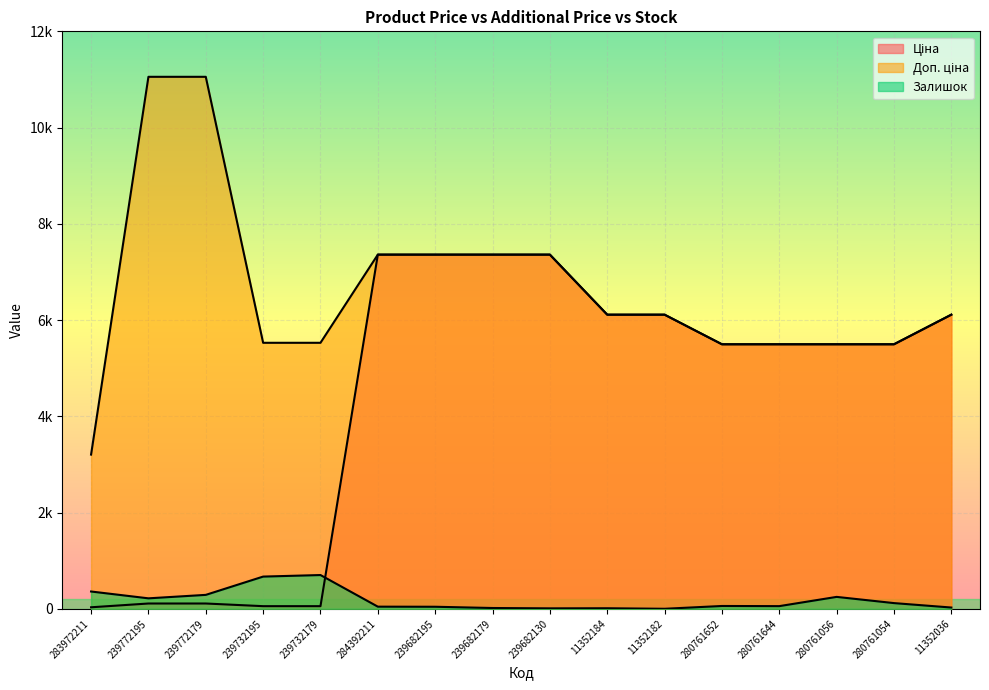

True or false: Доп. ціна has a value of 7360.2 at 239682179.

True